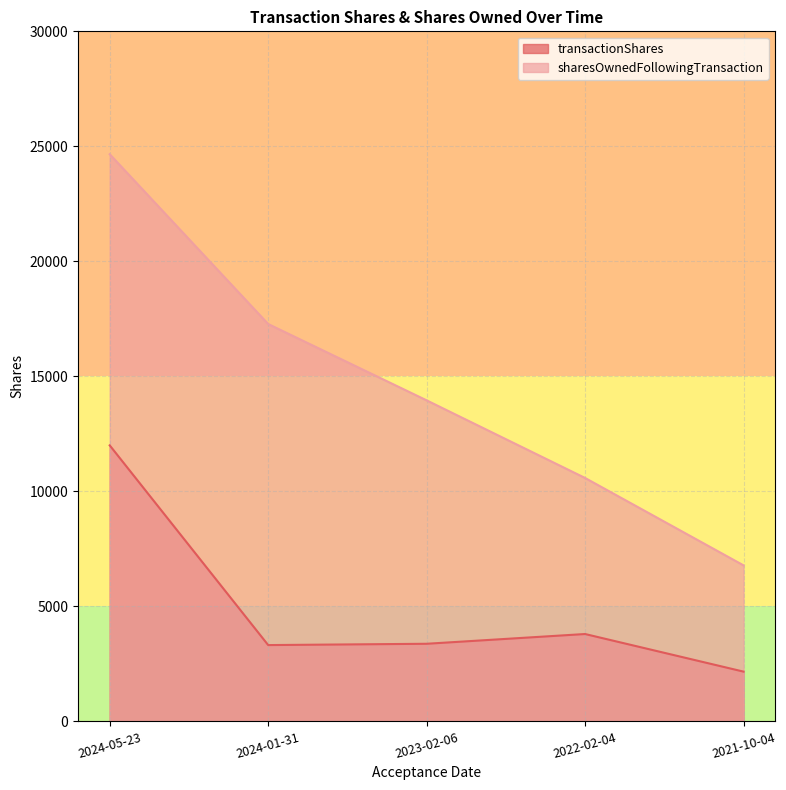

How many lines are shown in the chart?

2